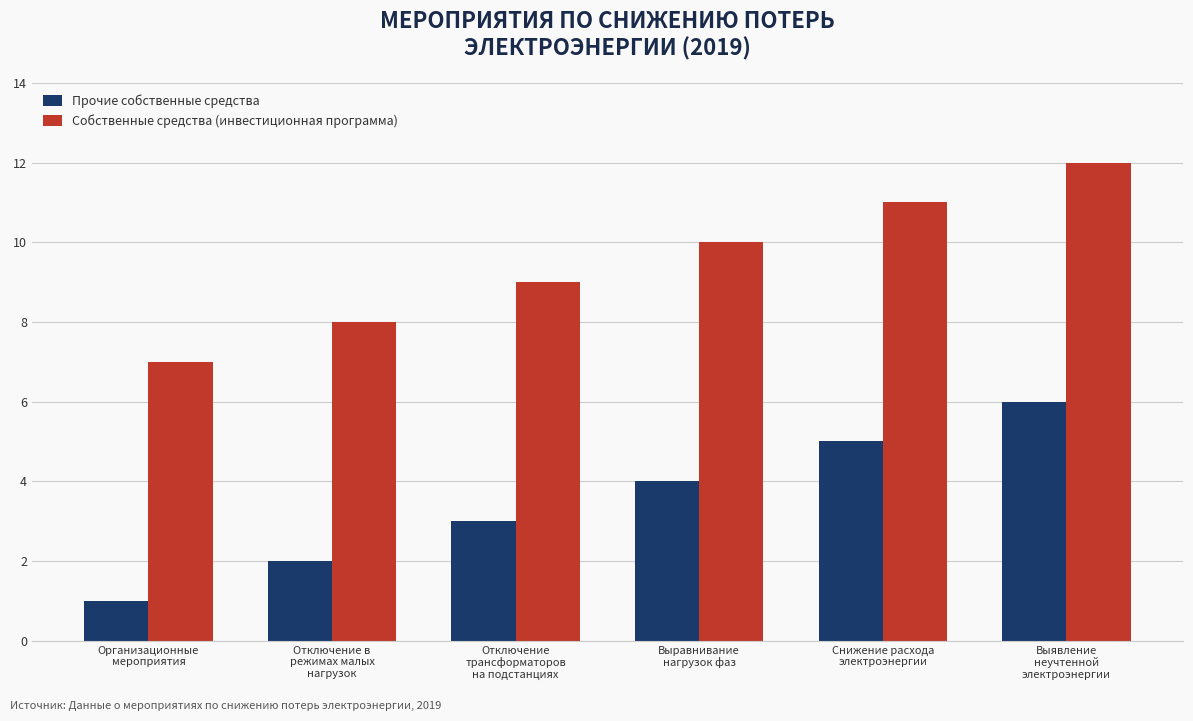

Which category has the lowest value in the Прочие собственные средства series?

Организационные
мероприятия